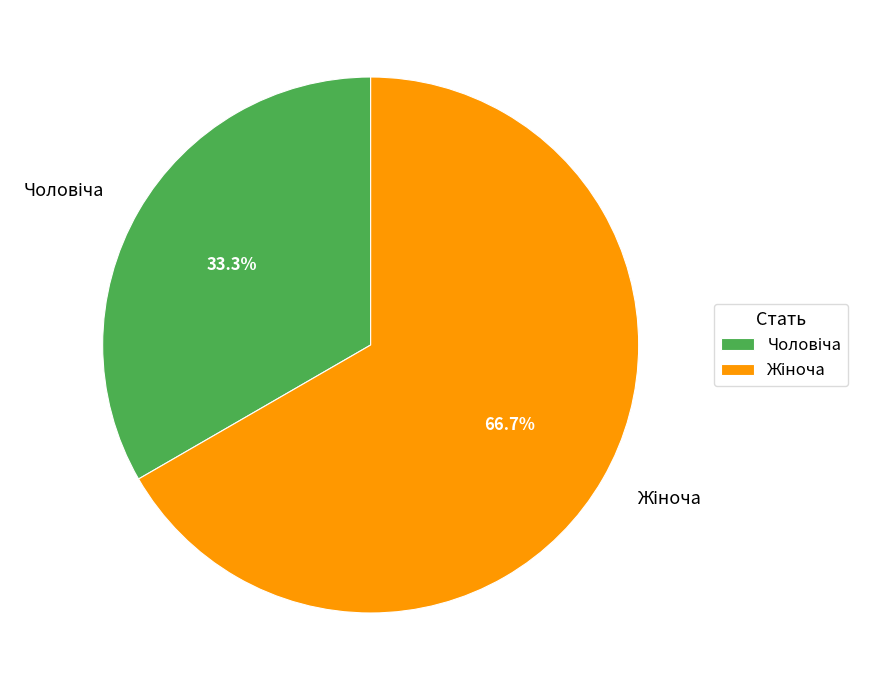

Does any single category account for the majority?

Yes